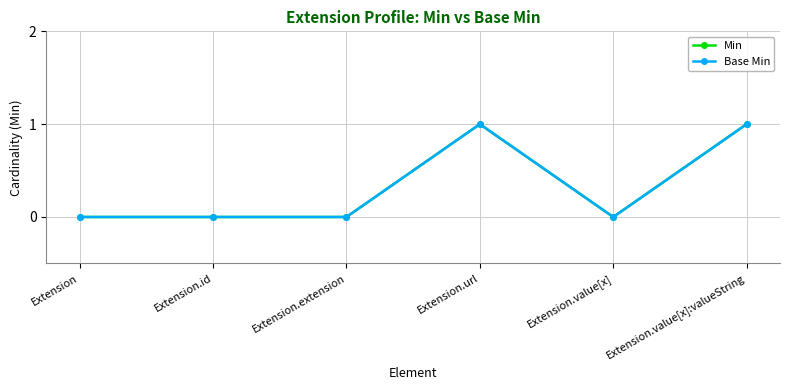

Count the Min values in the range 0 to 1.

6